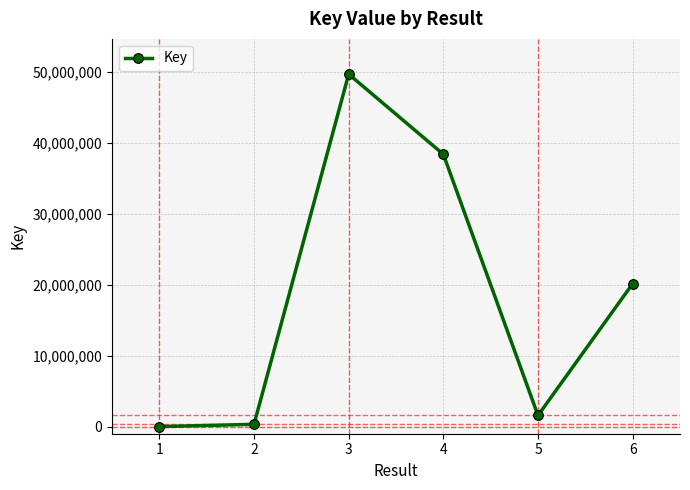

What is the average value?

18364450